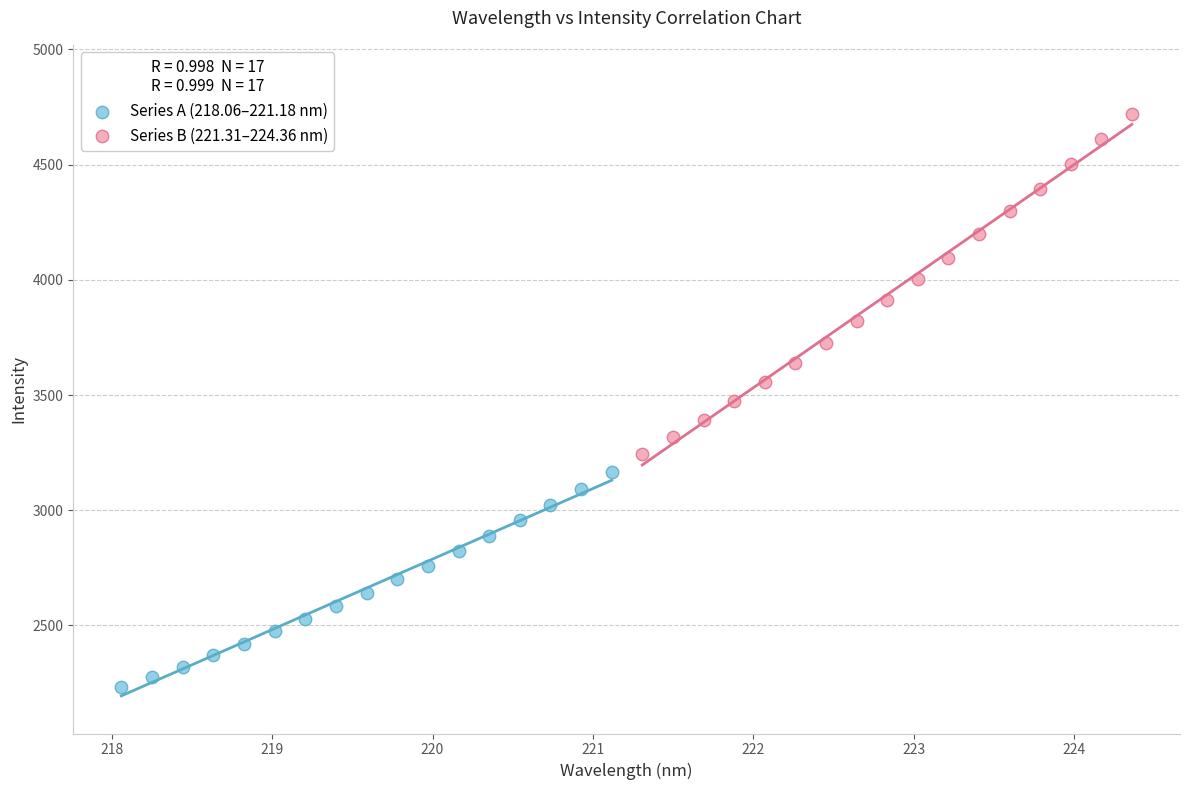

Which series has the largest Y range (max minus min)?

Series B (221.31–224.36 nm)